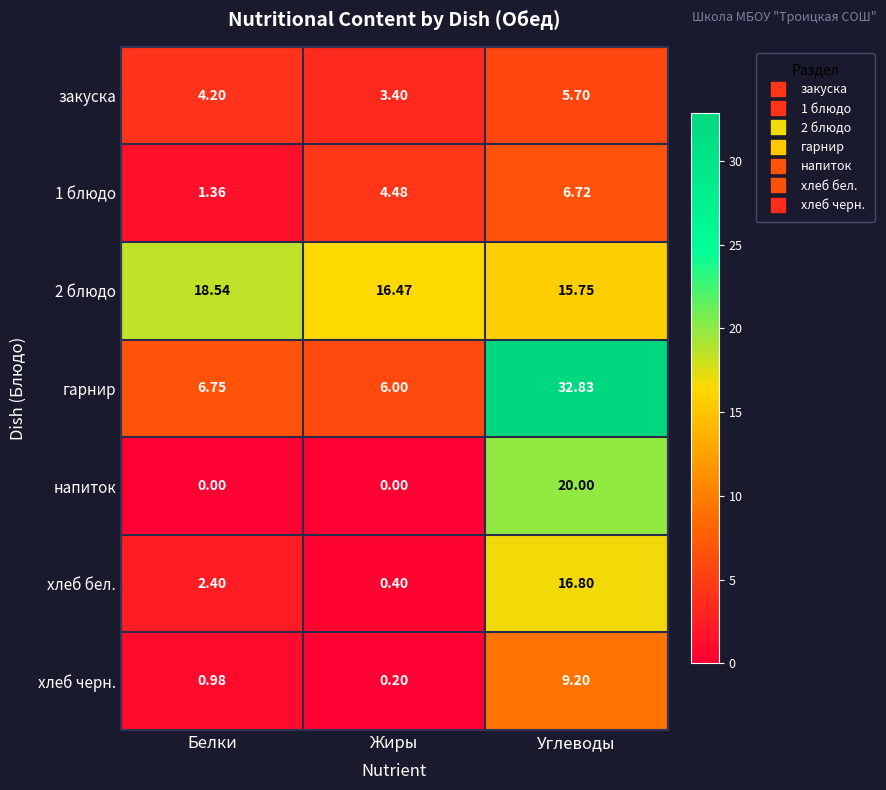

Rank the categories by закуска value from highest to lowest.

Углеводы, Белки, Жиры